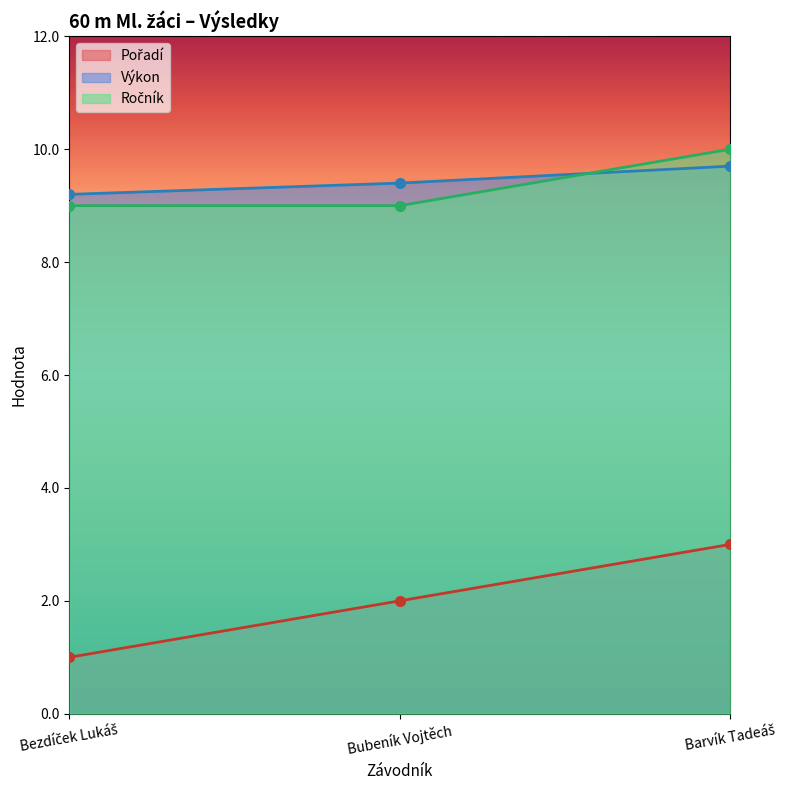

At how many categories does at least one series exceed 6?

3